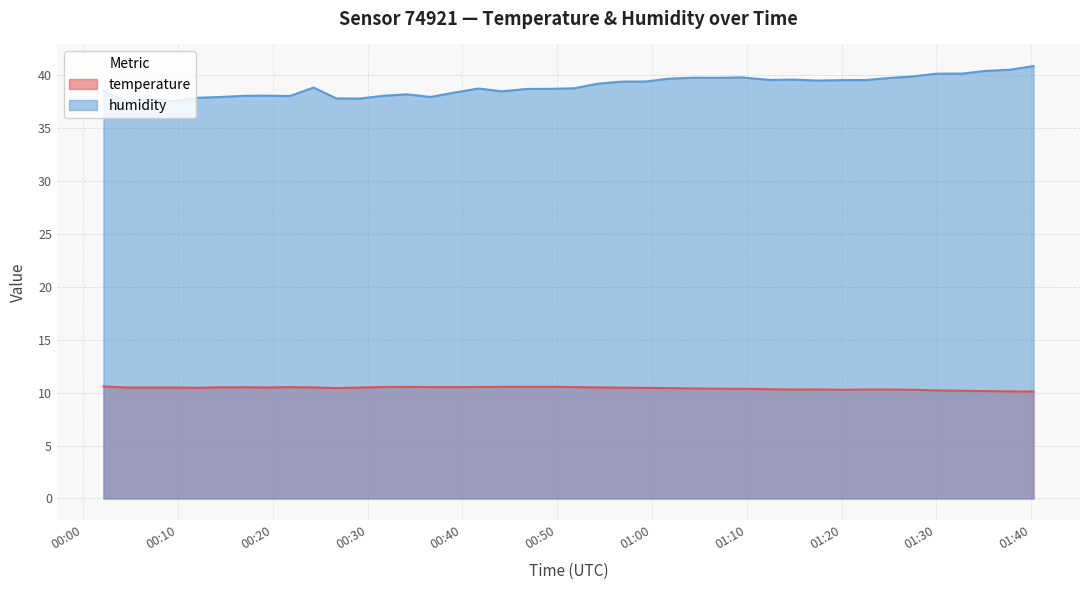

What is the maximum value shown in the chart?

40.9